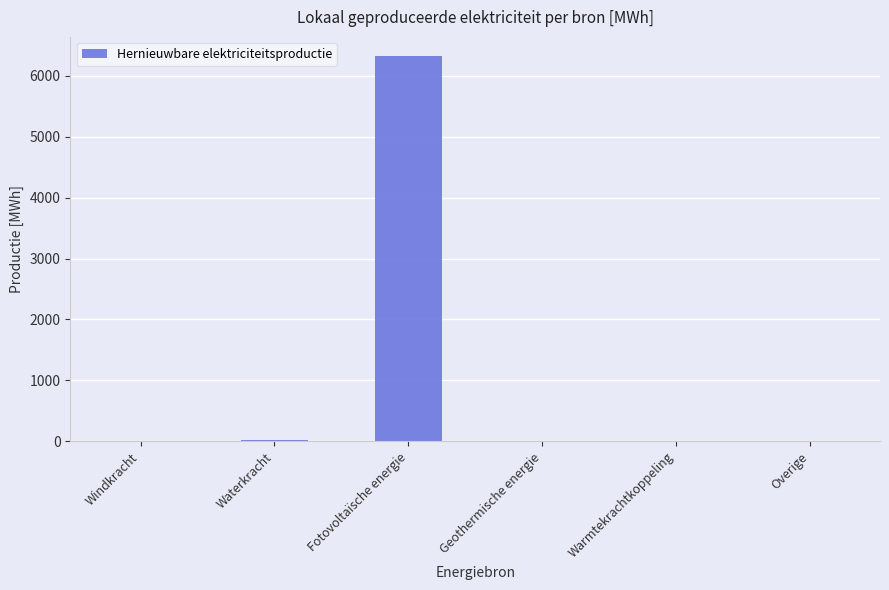

Is it true that the value at Windkracht is 0.0?

True